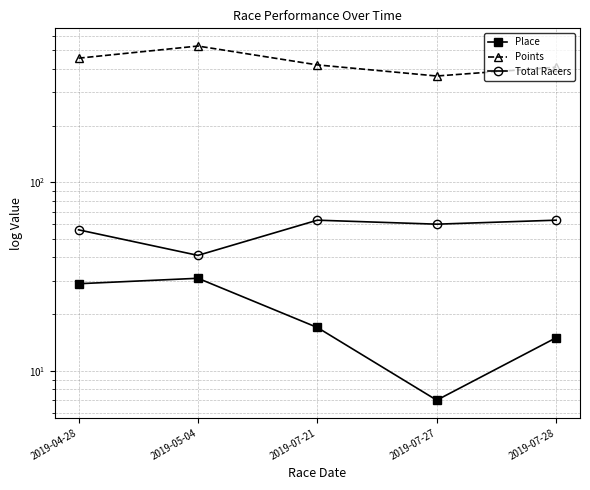

At how many categories does at least one series exceed 497?

1